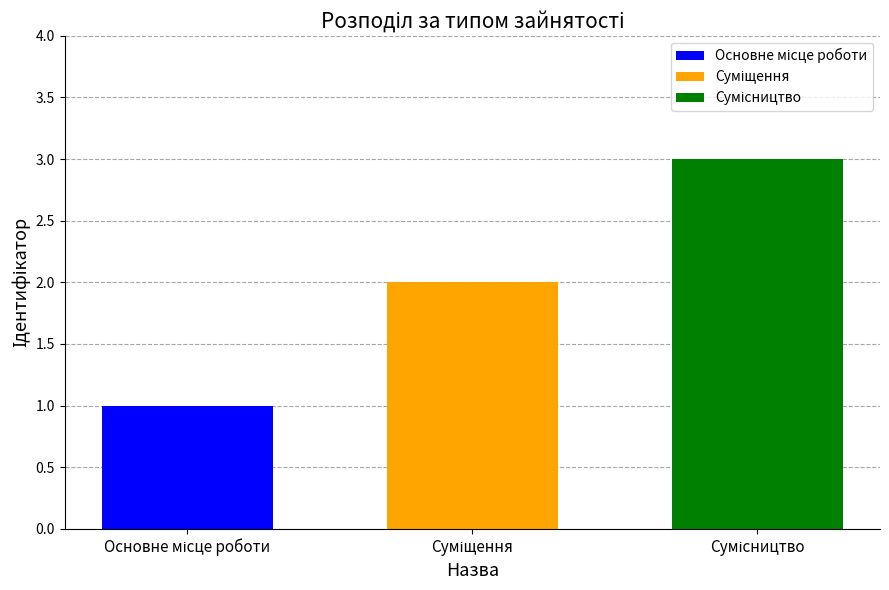

How many data points does each series have?

1